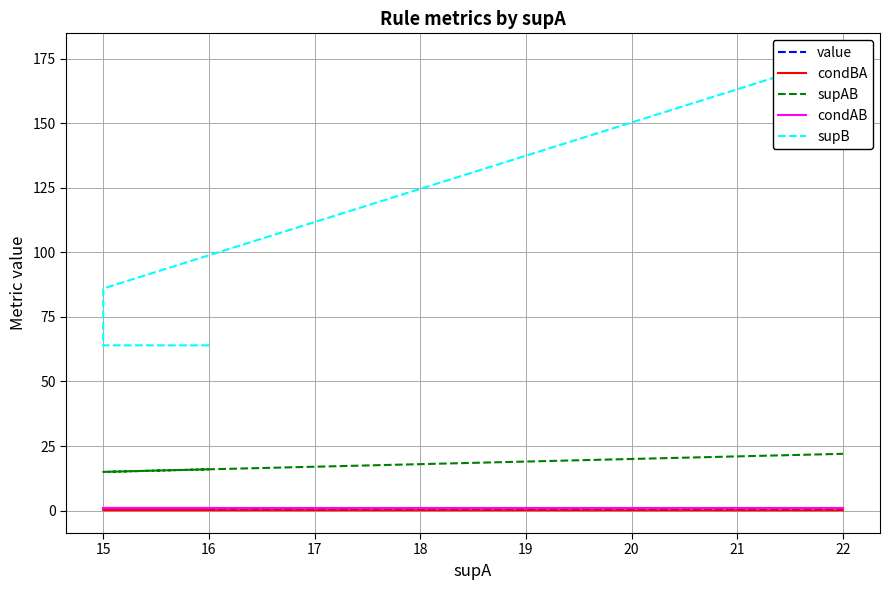

Reading left to right, extract all data points from this chart.

value: 0.6	0.6	0.6	0.6	0.6	0.6
condBA: 0.2	0.2	0.2	0.2	0.2	0.1
supAB: 16.0	16.0	15.0	15.0	15.0	22.0
condAB: 1.0	1.0	1.0	1.0	1.0	1.0
supB: 64.0	64.0	64.0	86.0	86.0	176.0